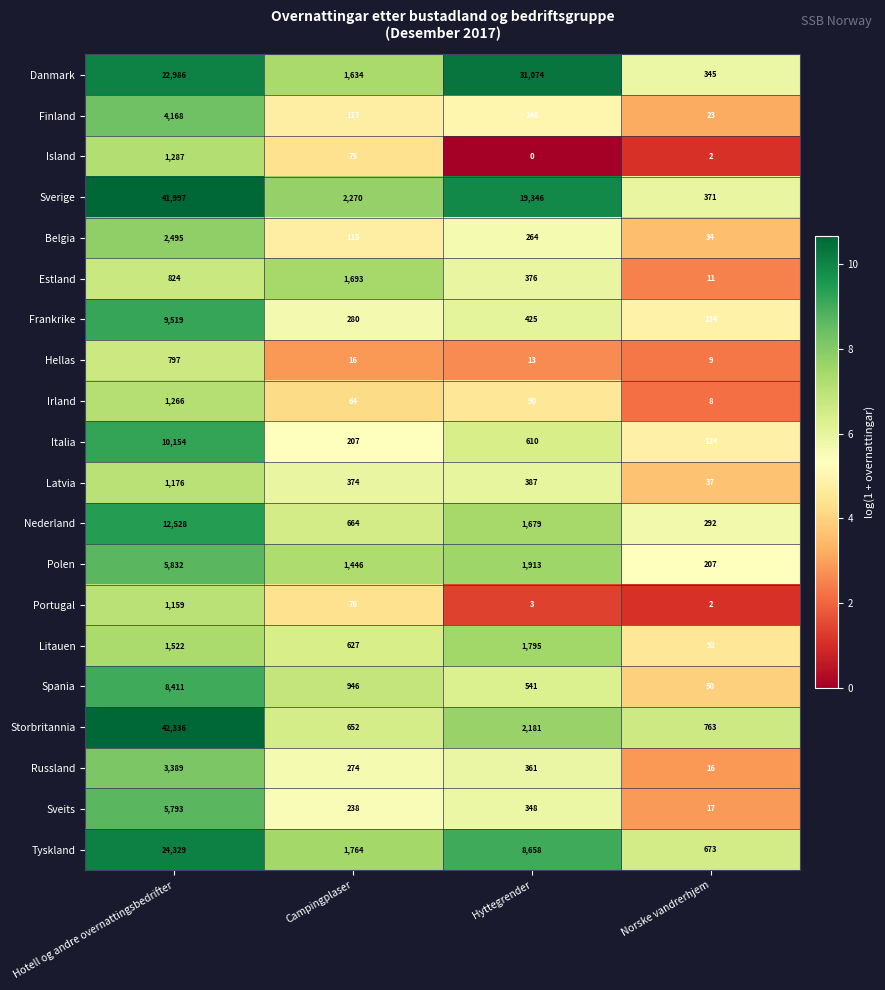

What is the sum of the Danmark values at Campingplaser and Hyttegrender?

32708